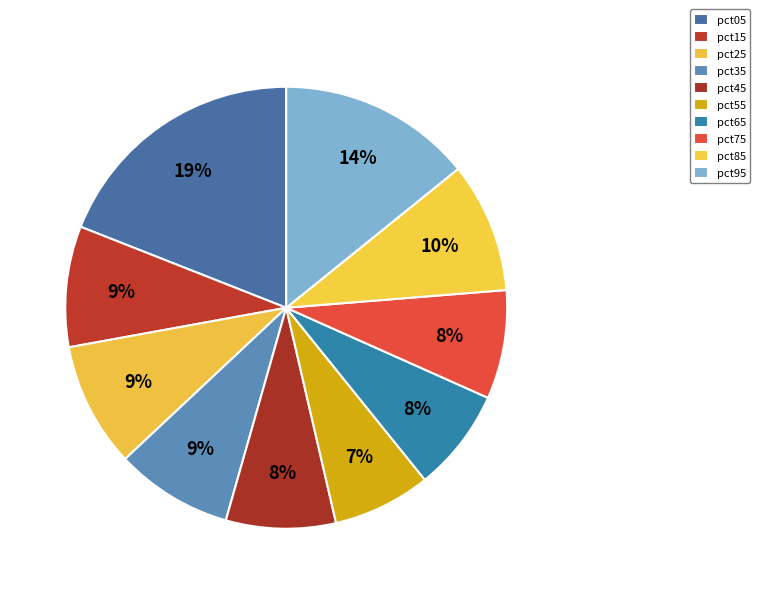

What is the change in value from pct05 to pct15?

-0.1